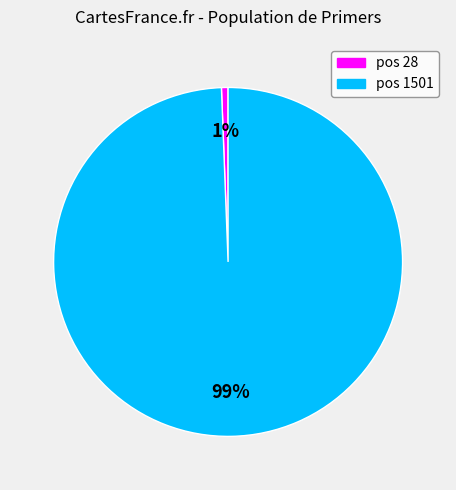

True or false: pos 28 accounts for 1% of the total.

True